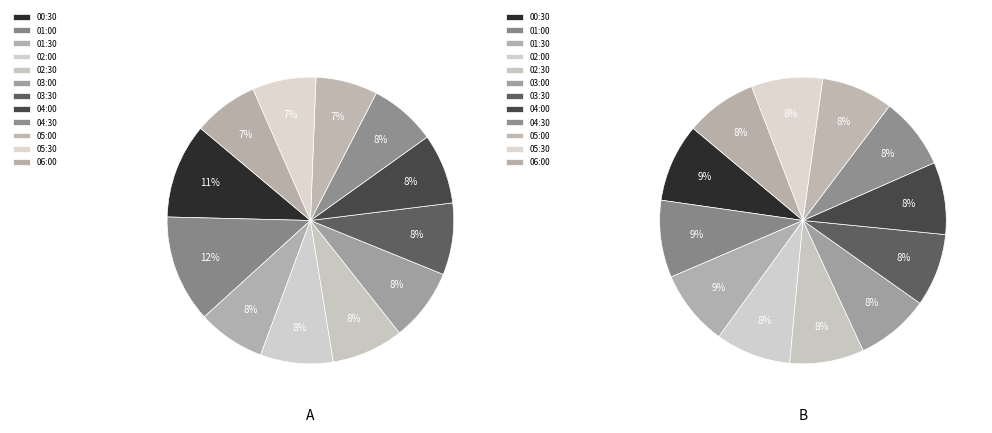

What is the ratio of the value at 02:00 to the value at 03:30?

1.0